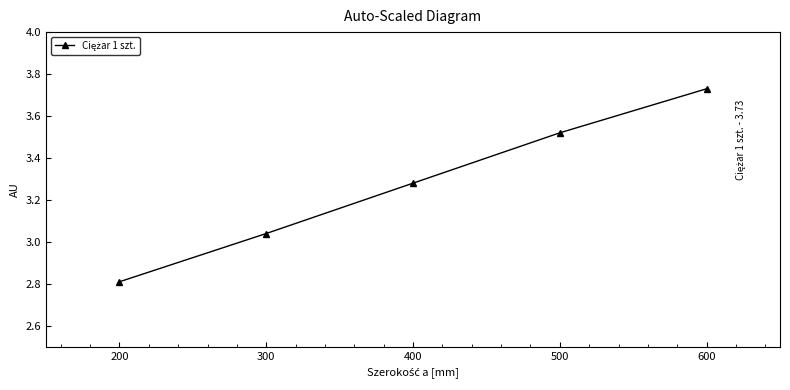

Which category has the highest value across all series?

600